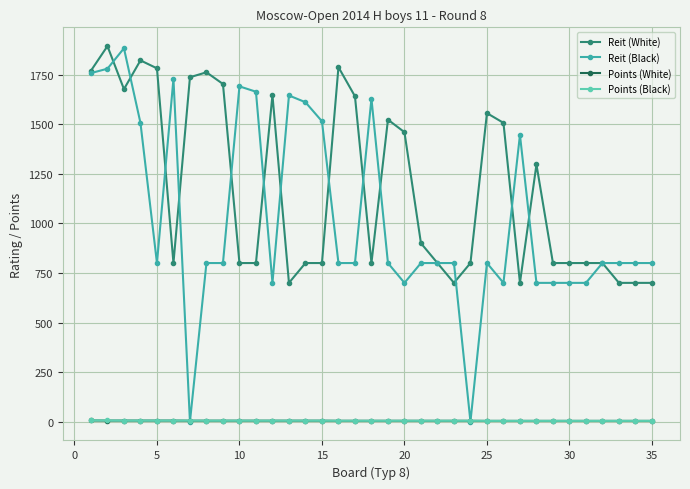

True or false: Reit (White) and Points (White) cross at least once.

False